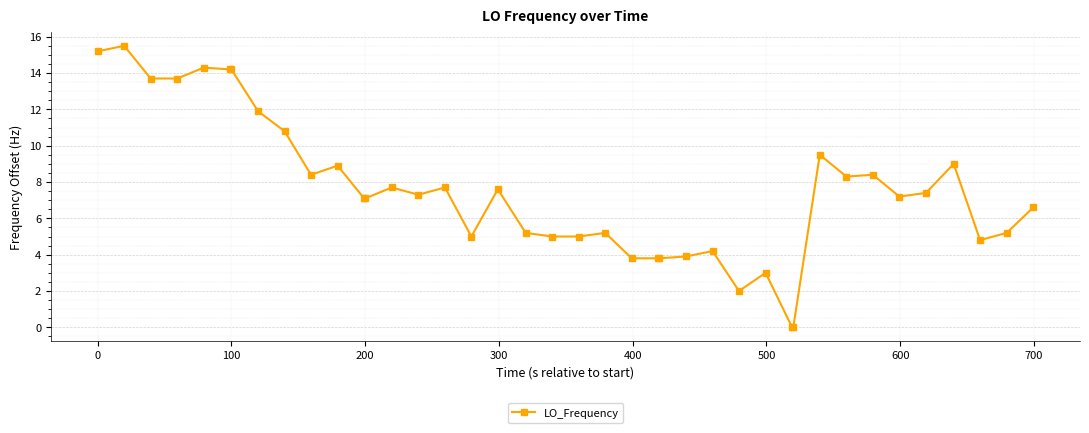

Does the chart display data point markers on the line(s)?

Yes